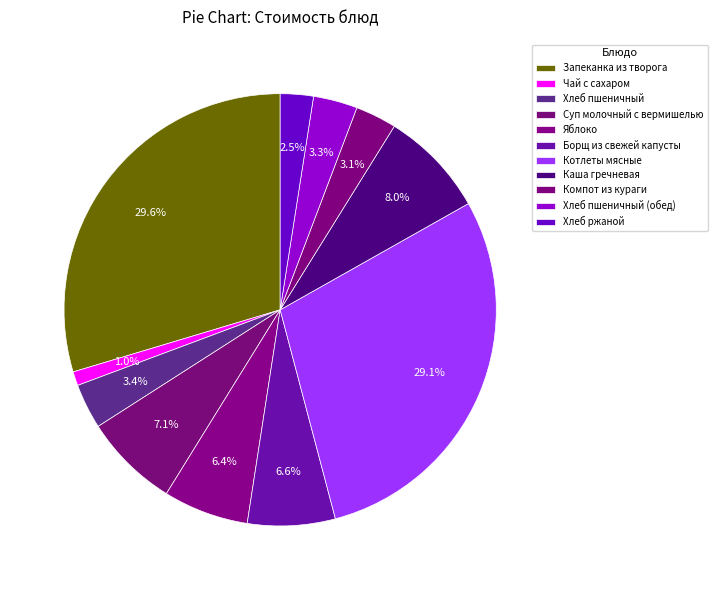

Does Хлеб пшеничный represent more than half of the total?

No